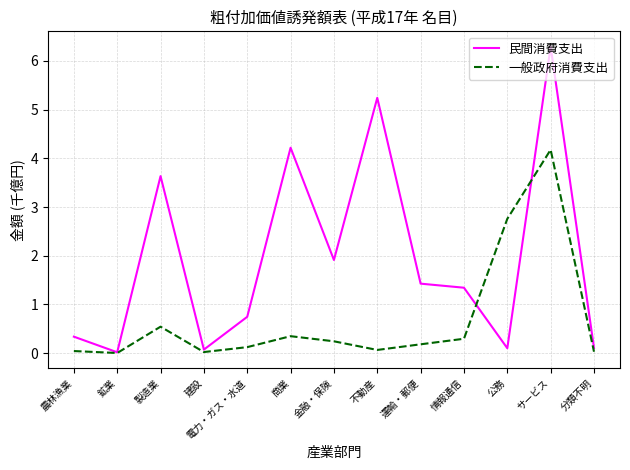

True or false: 一般政府消費支出 has more than 0 interior local peaks.

True